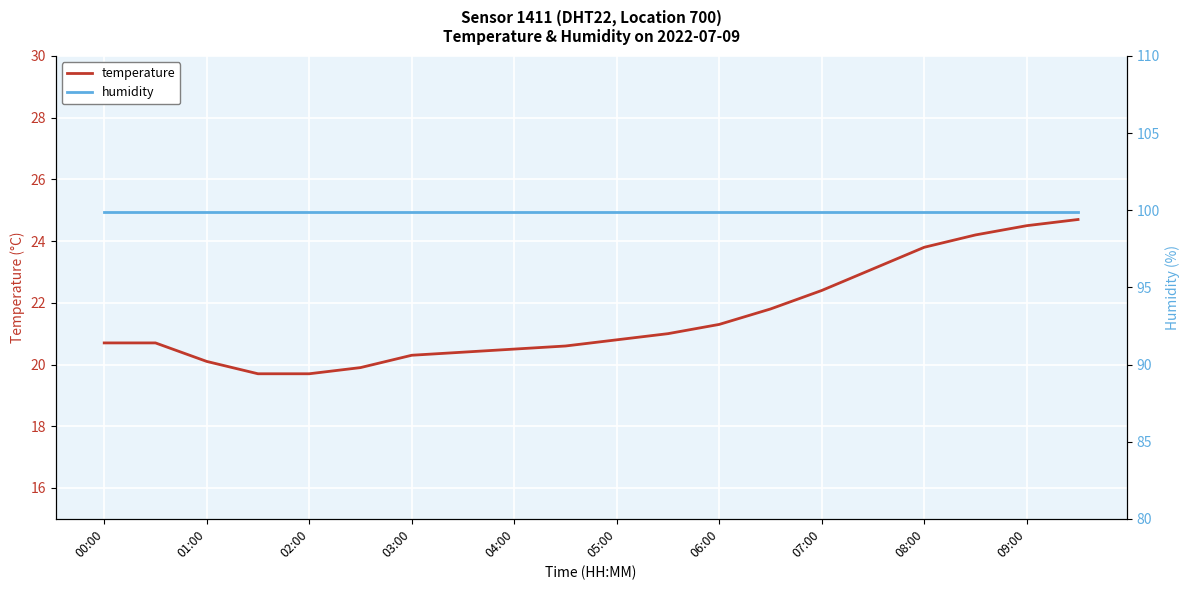

How many lines are shown in the chart?

2